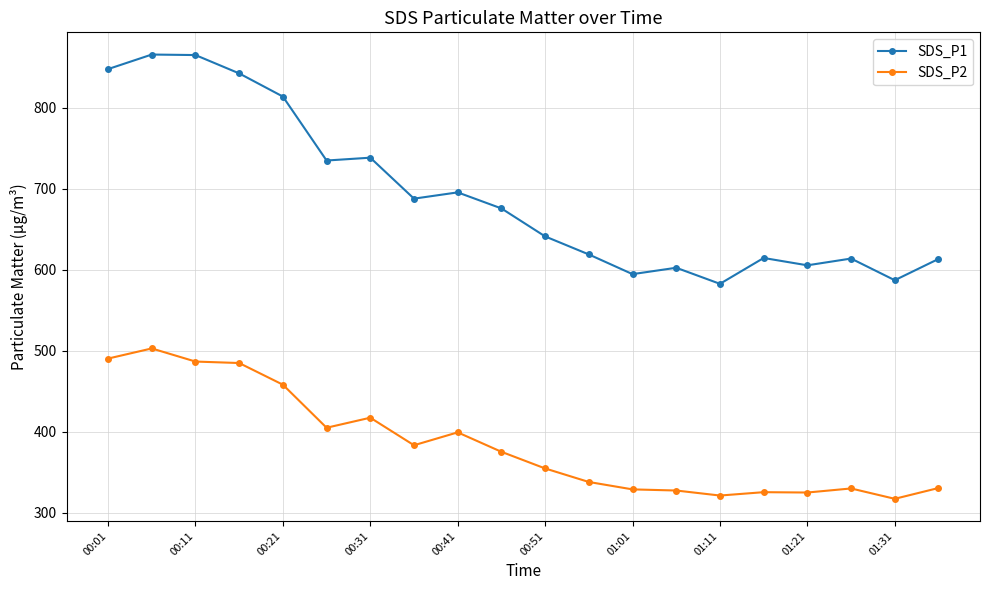

True or false: SDS_P1 and SDS_P2 cross at least once.

False